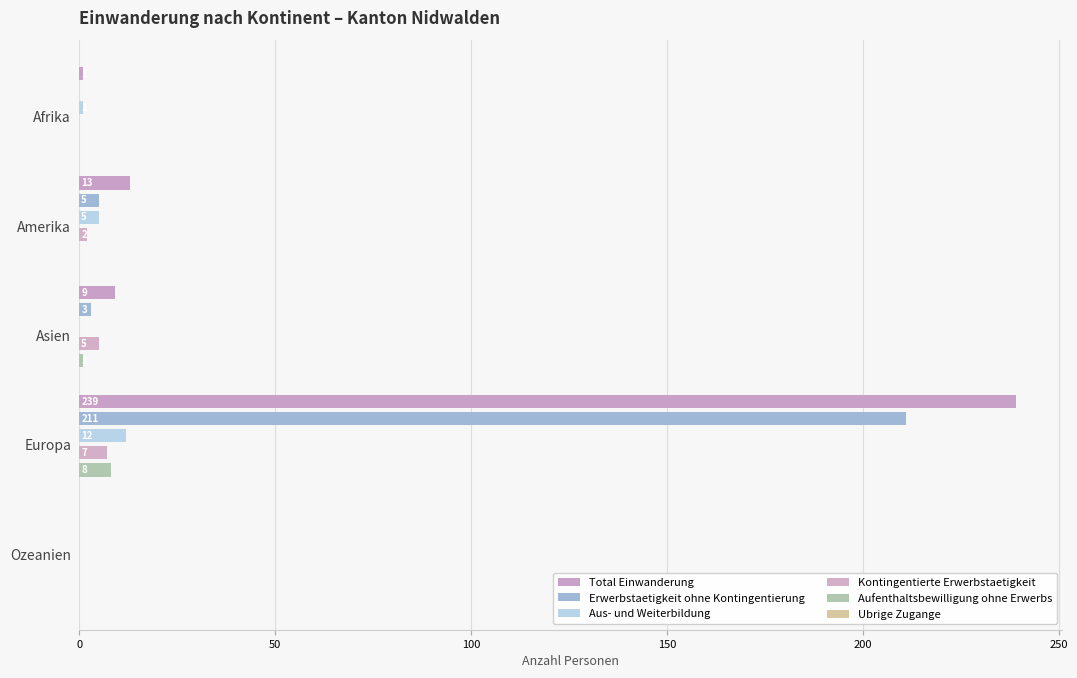

At which label does Kontingentierte Erwerbstaetigkeit reach its peak?

Europa